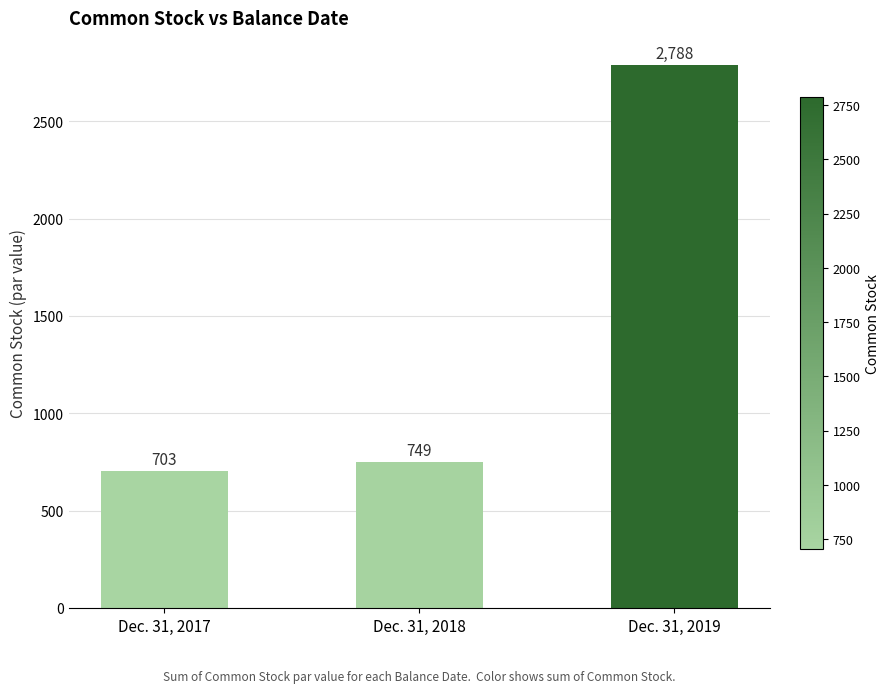

What is the sum of the values at Dec. 31, 2017 and Dec. 31, 2019?

3491